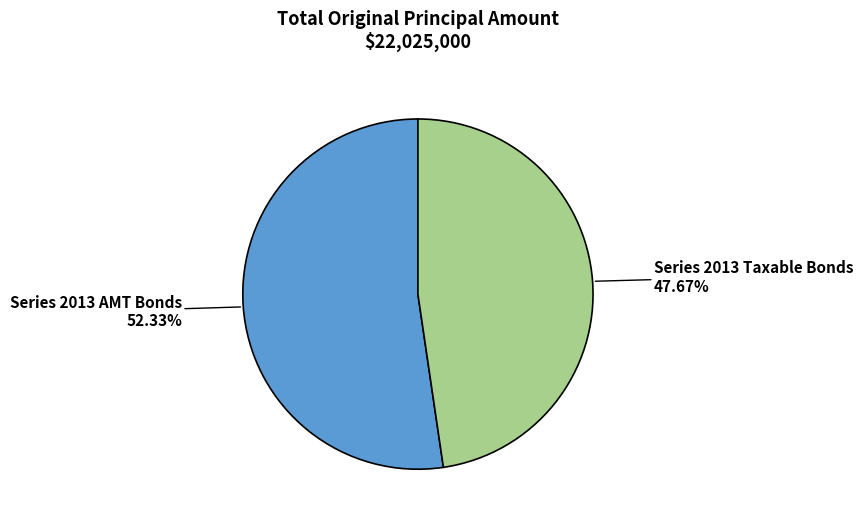

Which category has the smallest portion of the pie?

Series 2013 Taxable Bonds